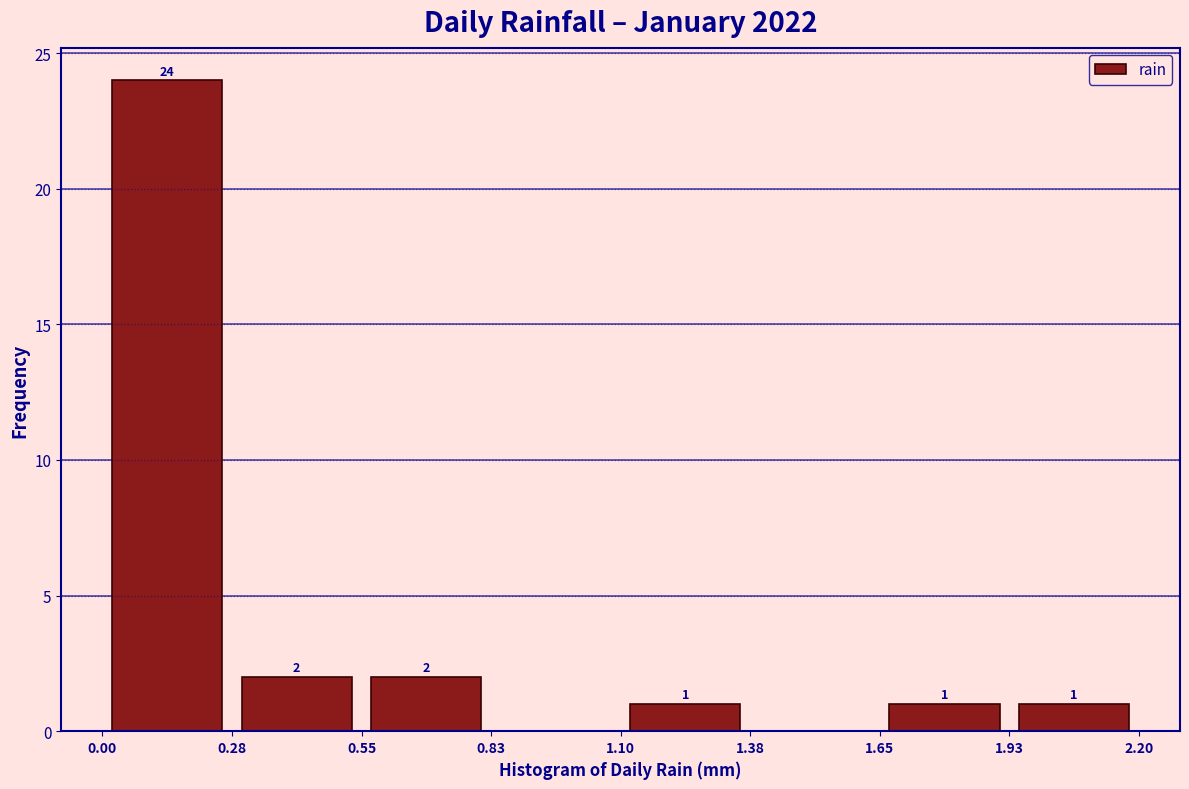

Which range on the x-axis has the tallest bar?

0.00 to 0.28